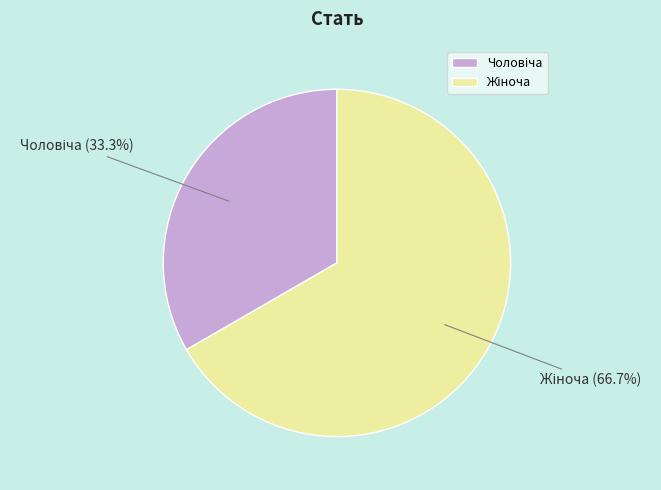

Is there a majority slice in this chart?

Yes